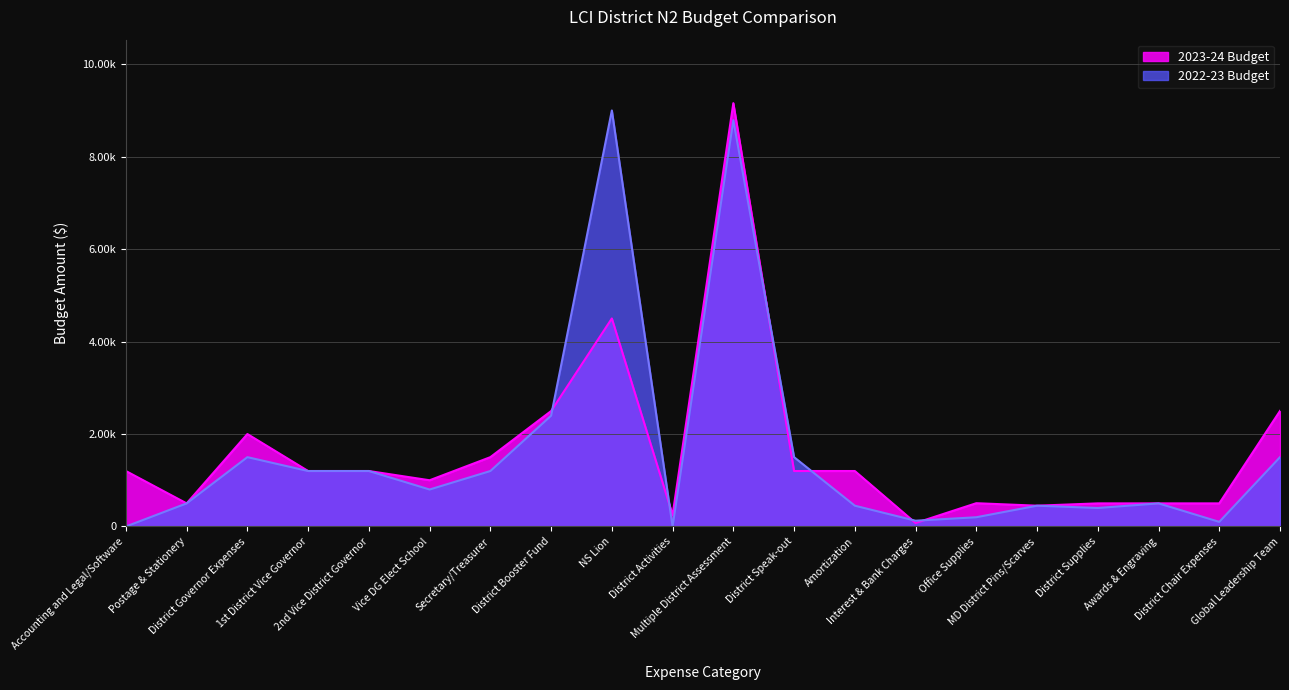

What are all the series names shown in the legend?

2023-24 Budget, 2022-23 Budget